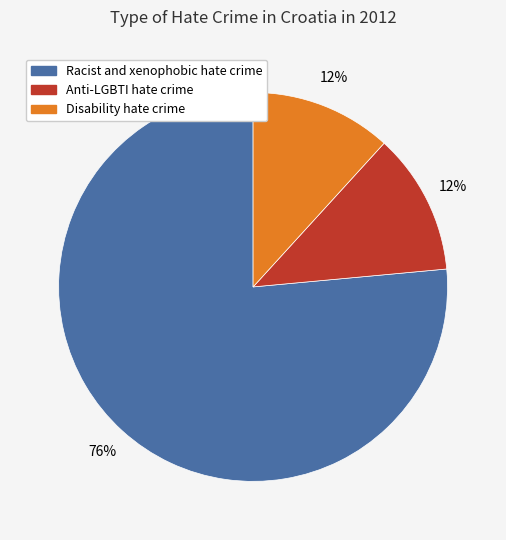

Which has a higher value, Anti-LGBTI hate crime or Racist and xenophobic hate crime?

Racist and xenophobic hate crime